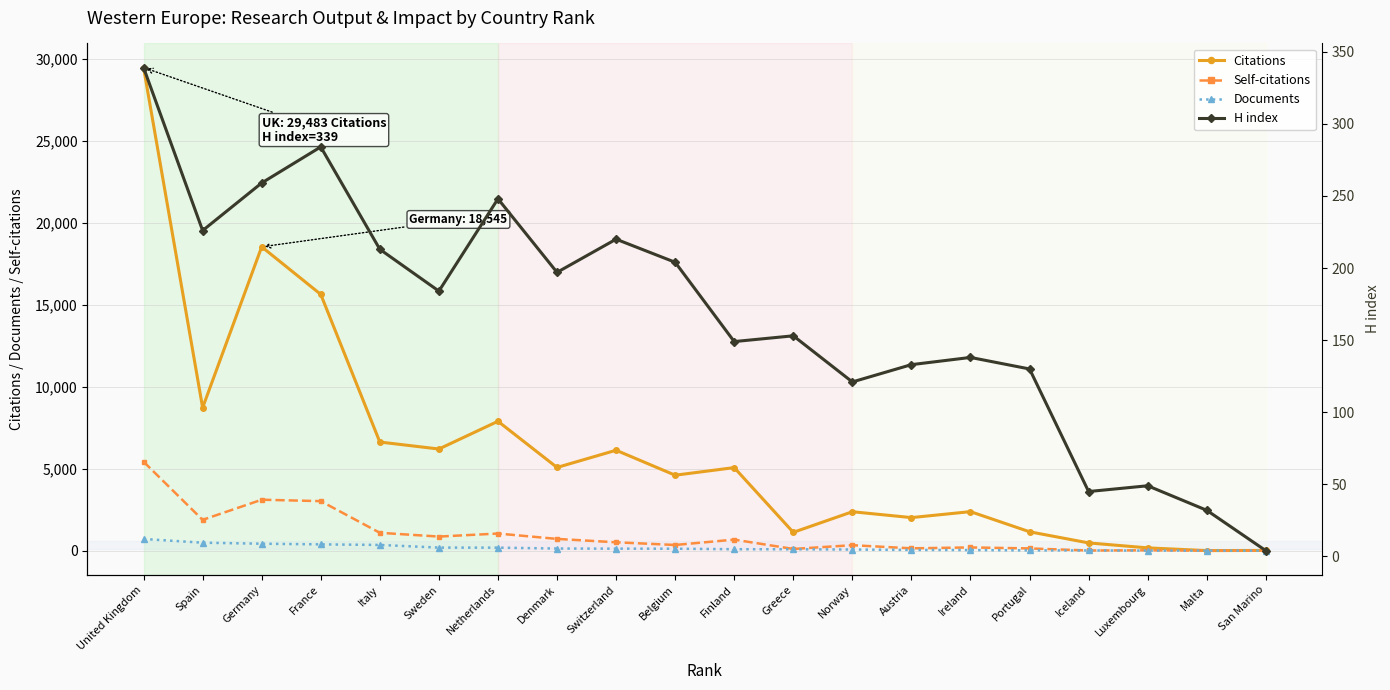

Between Austria and Spain, which is larger?

Spain